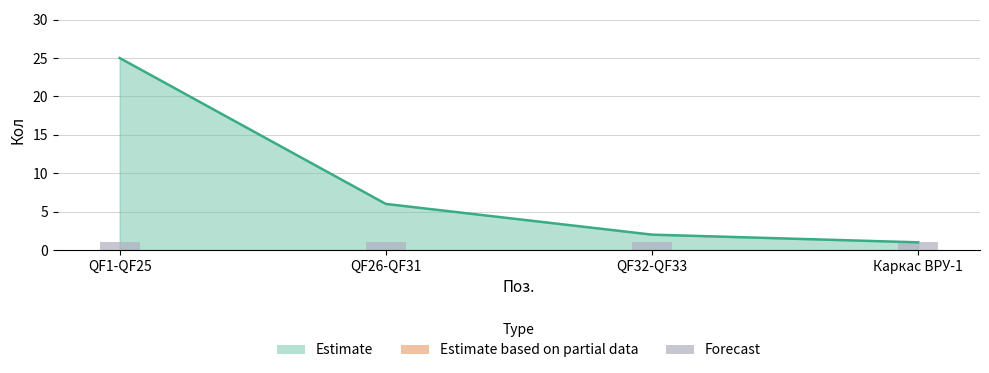

How many values exceed 6?

1